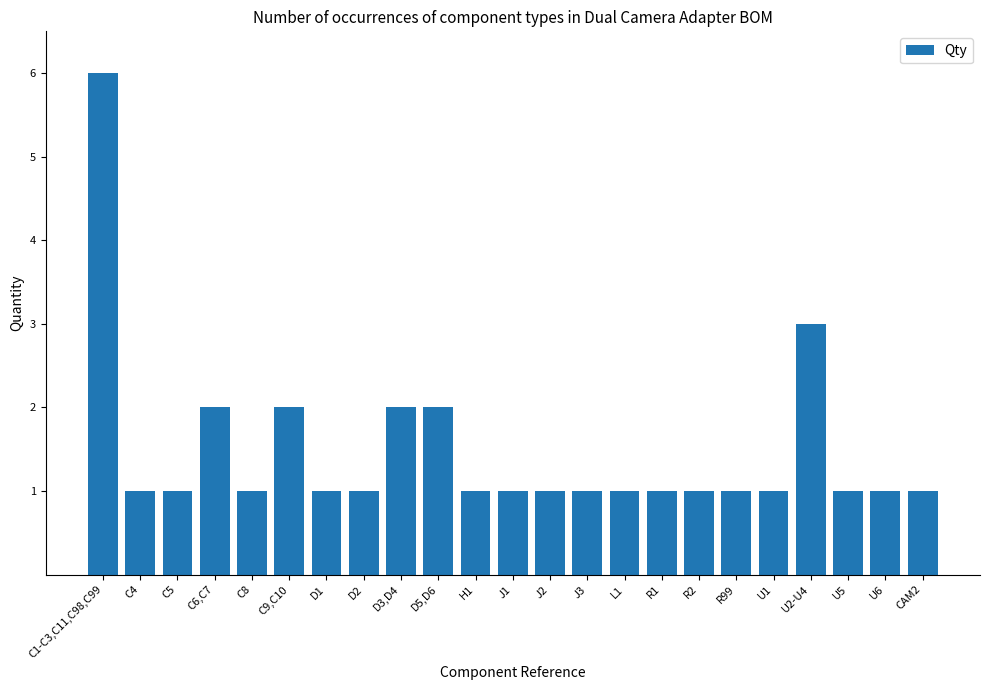

The chart shows a value of 4 at C9,C10. True or false?

False